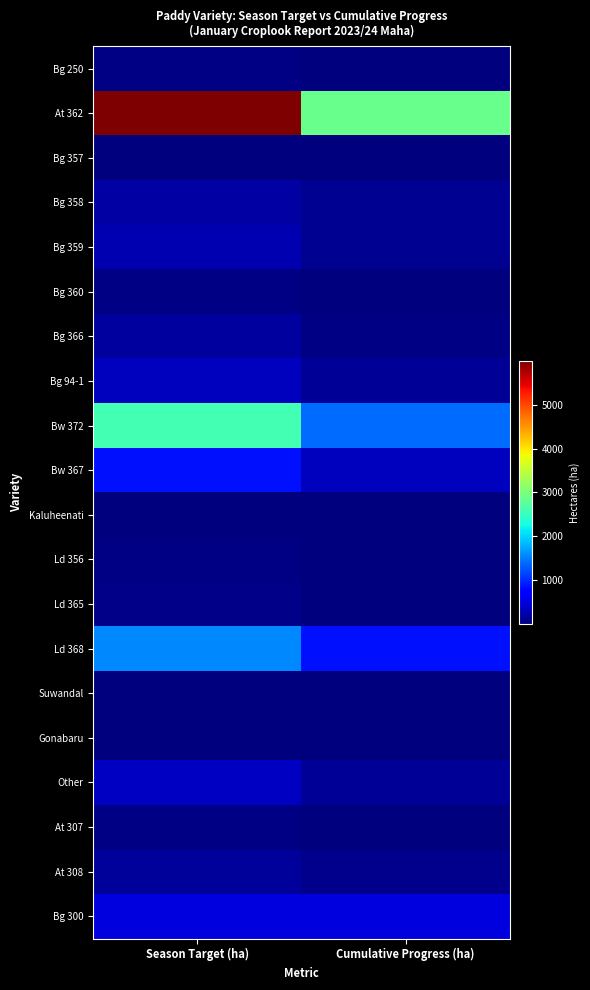

What is the spread (max minus min) of values at Season Target (ha)?

5999.1